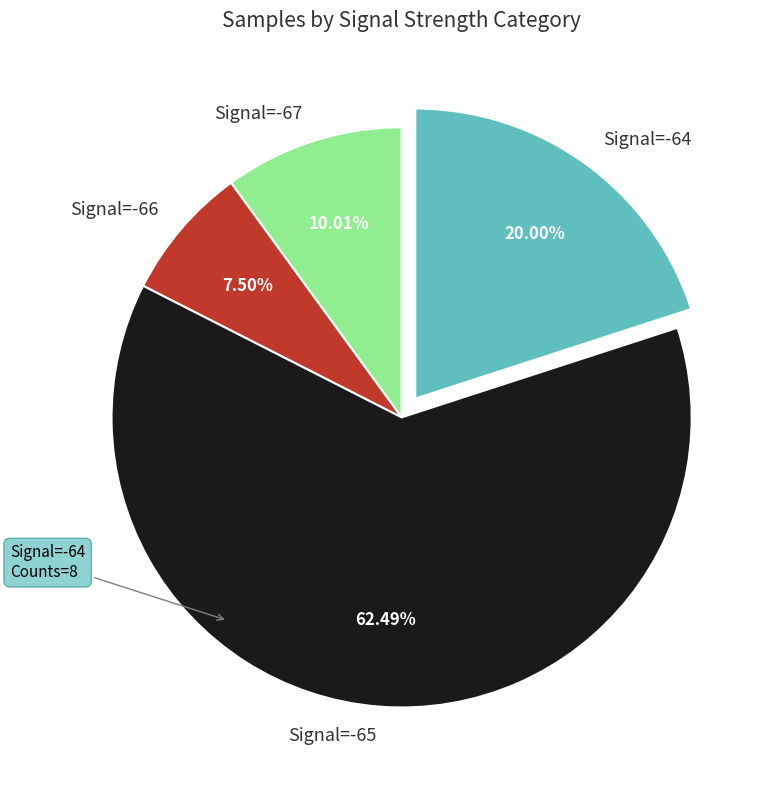

Between Signal=-65 and Signal=-64, which is larger?

Signal=-65